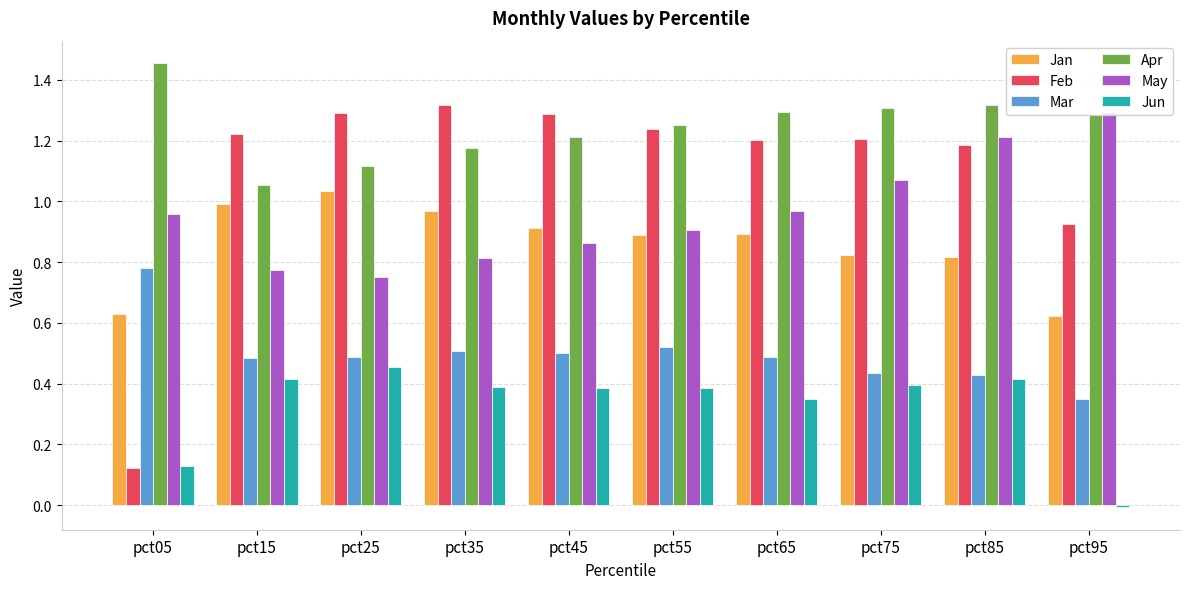

At which category is the sum across all series the highest?

pct85